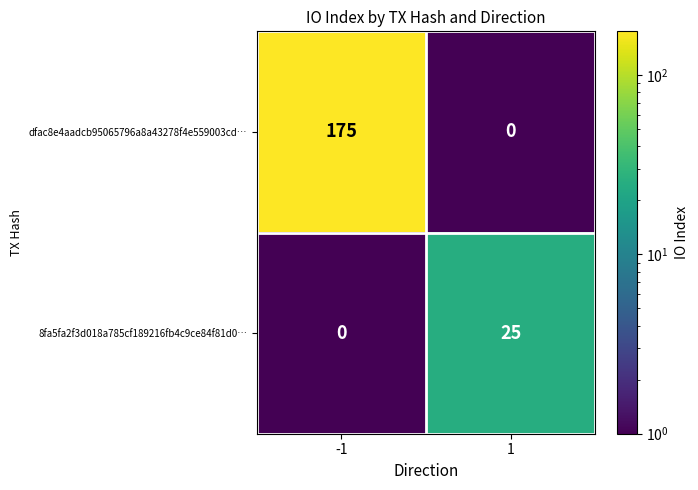

What is the maximum value for 8fa5fa2f3d018a785cf189216fb4c9ce84f81d0…?

25